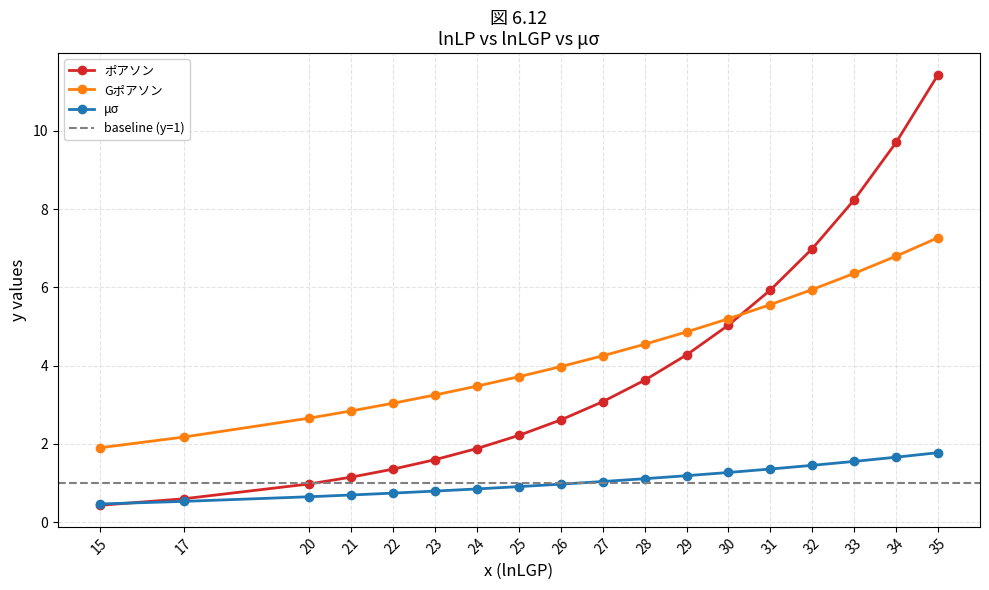

At which category is the sum across all series the highest?

35